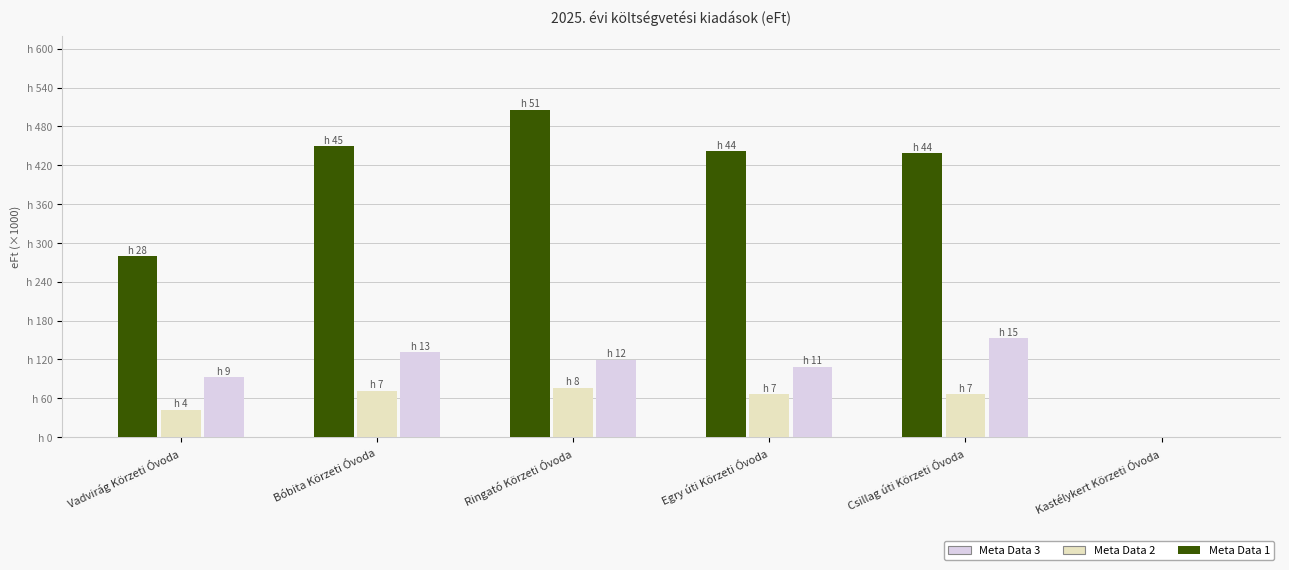

Reading left to right, transcribe all the data shown in this chart.

Meta Data 1: Vadvirág Körzeti Óvoda=279.5	Bóbita Körzeti Óvoda=449.3	Ringató Körzeti Óvoda=505.6	Egry úti Körzeti Óvoda=441.5	Csillag úti Körzeti Óvoda=438.7	Kastélykert Körzeti Óvoda=0.0
Meta Data 2: Vadvirág Körzeti Óvoda=42.2	Bóbita Körzeti Óvoda=71.5	Ringató Körzeti Óvoda=76.4	Egry úti Körzeti Óvoda=66.1	Csillag úti Körzeti Óvoda=66.5	Kastélykert Körzeti Óvoda=0.0
Meta Data 3: Vadvirág Körzeti Óvoda=92.4	Bóbita Körzeti Óvoda=131.6	Ringató Körzeti Óvoda=119.7	Egry úti Körzeti Óvoda=108.5	Csillag úti Körzeti Óvoda=153.3	Kastélykert Körzeti Óvoda=0.0